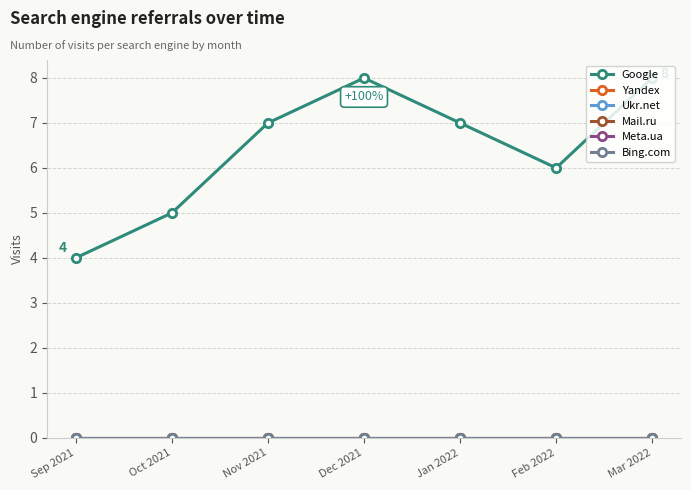

Is this an area chart (filled region under the line)?

No